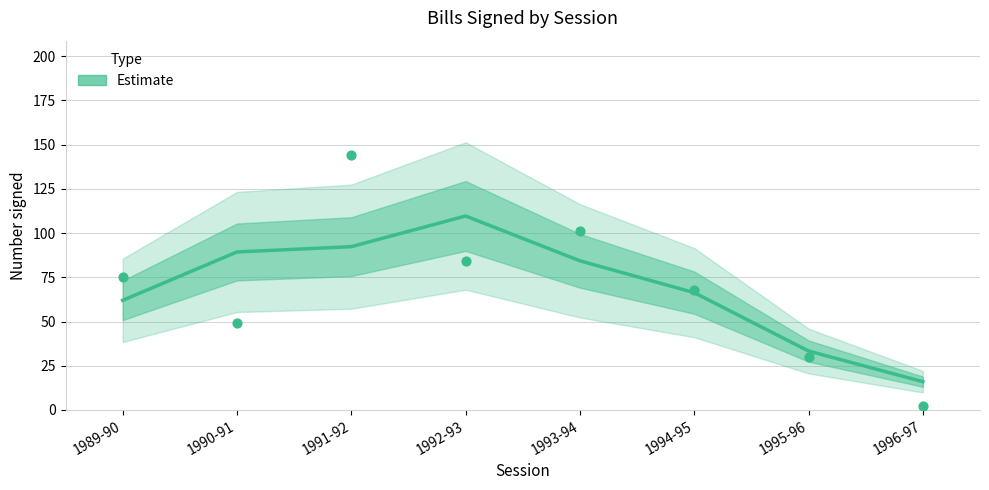

What is the ratio of the value at 1996-97 to the value at 1989-90?

0.3